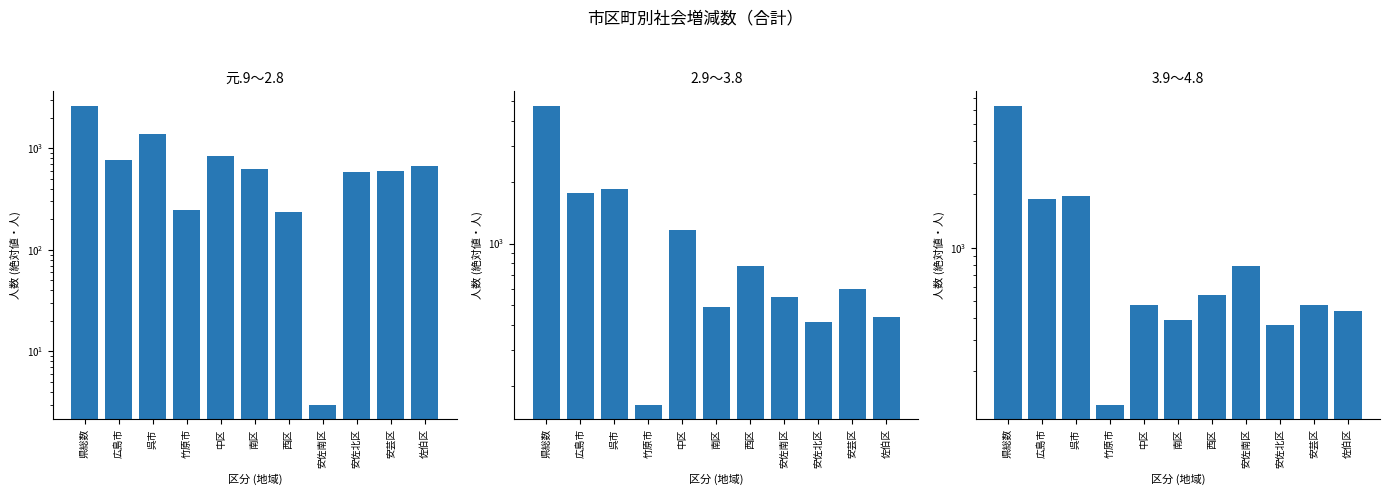

Is it true that 3.9～4.8 equals 129 at 竹原市?

True